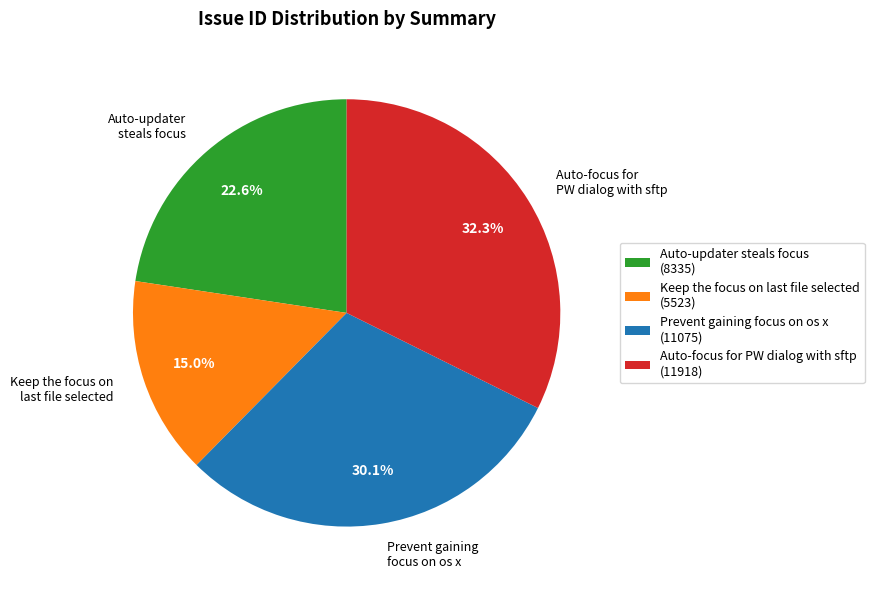

How many segments does this pie chart have?

4